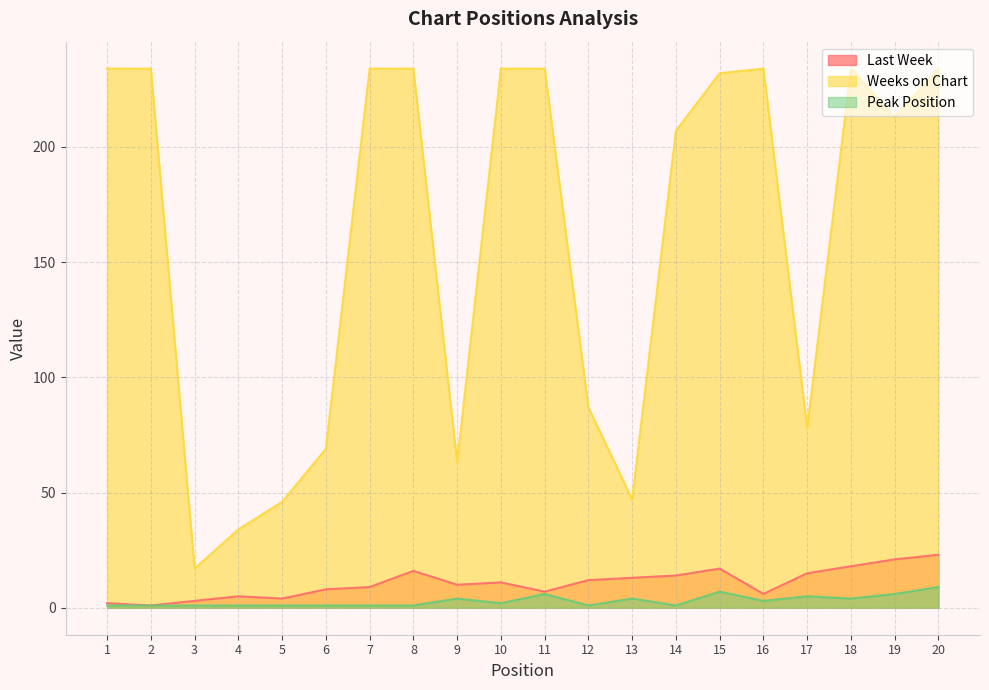

How many lines are shown in the chart?

3